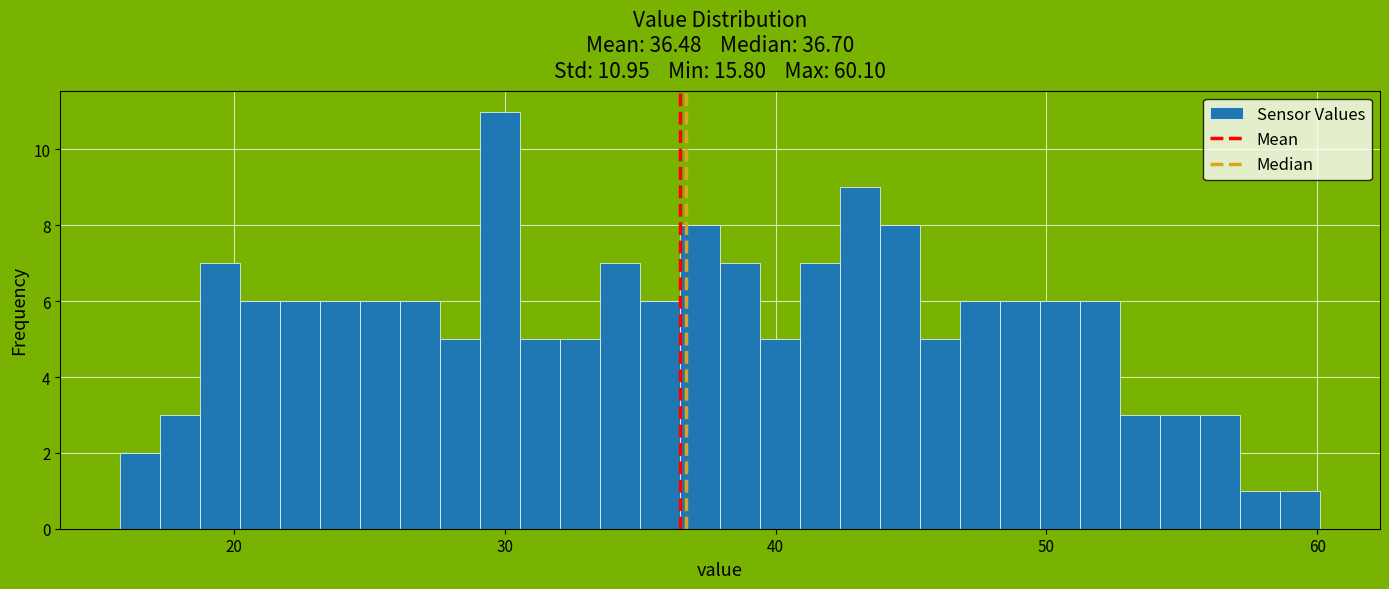

Around what value on the x-axis is the tallest bar? Give the approximate position of its centre, as read against the axis.

30